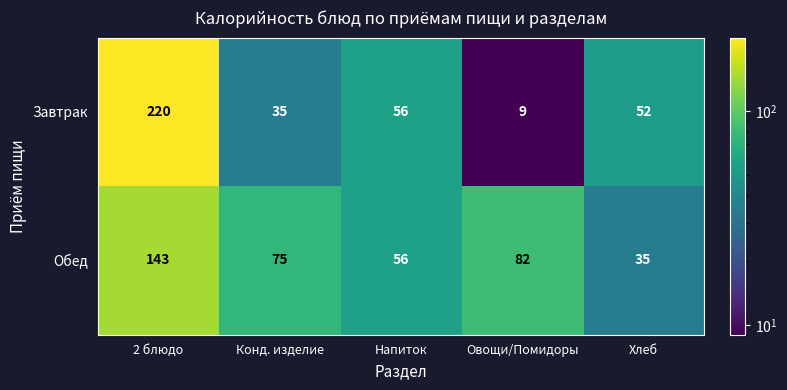

What is the total value across all series at Овощи/Помидоры?

91